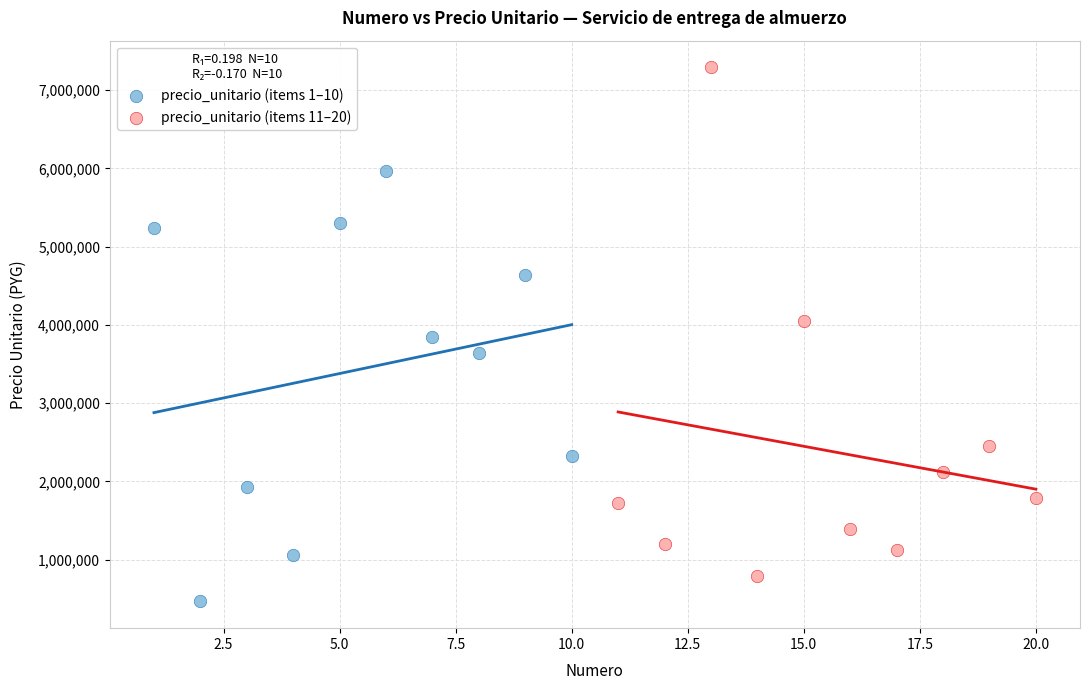

Which series contains the lowest Y value?

precio_unitario (items 1–10)